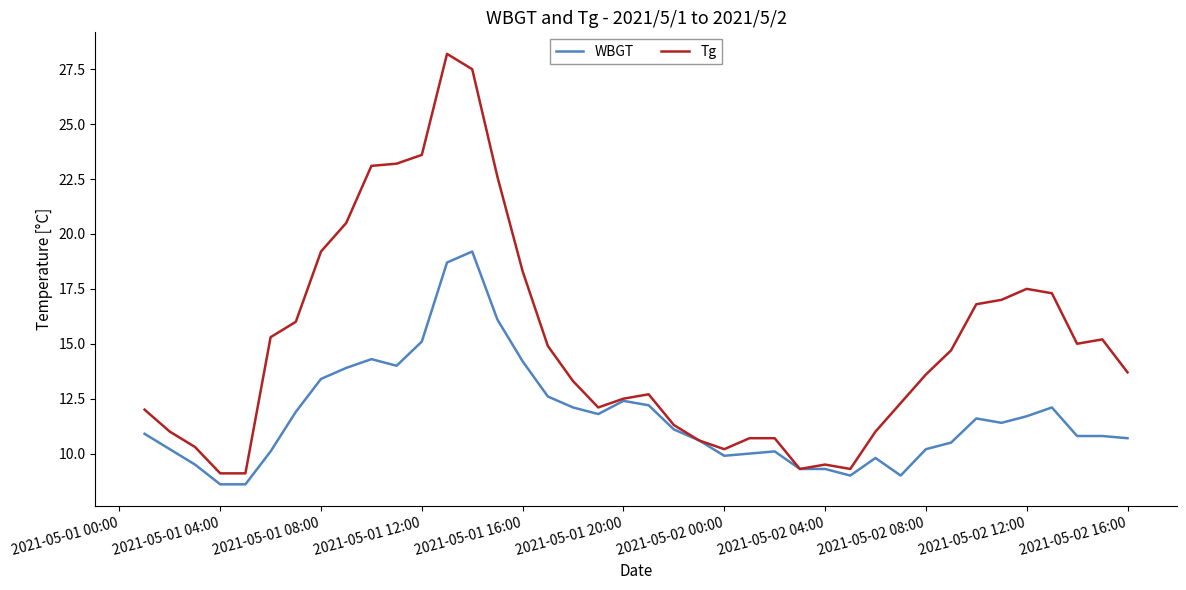

Reading left to right, extract all data points from this chart.

WBGT: 10.9	10.2	9.5	8.6	8.6	10.1	11.9	13.4	13.9	14.3	14.0	15.1	18.7	19.2	16.1	14.2	12.6	12.1	11.8	12.4	12.2	11.1	10.6	9.9	10.0	10.1	9.3	9.3	9.0	9.8	9.0	10.2	10.5	11.6	11.4	11.7	12.1	10.8	10.8	10.7
Tg: 12.0	11.0	10.3	9.1	9.1	15.3	16.0	19.2	20.5	23.1	23.2	23.6	28.2	27.5	22.6	18.3	14.9	13.3	12.1	12.5	12.7	11.3	10.6	10.2	10.7	10.7	9.3	9.5	9.3	11.0	12.3	13.6	14.7	16.8	17.0	17.5	17.3	15.0	15.2	13.7